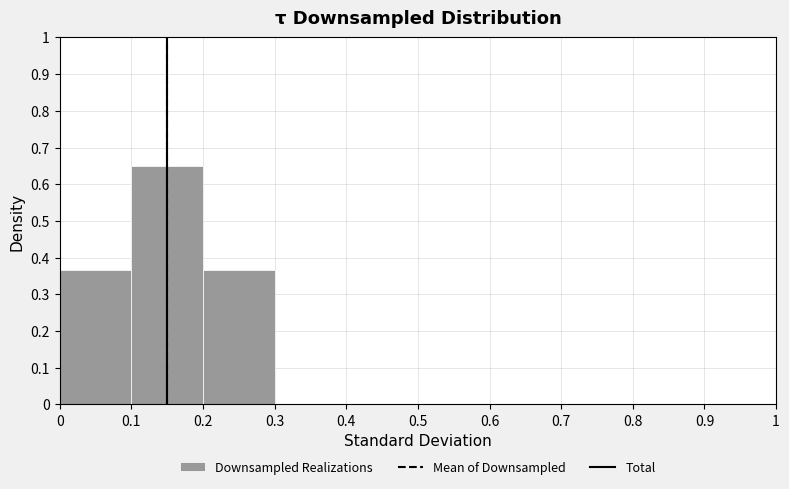

Which range on the x-axis has the tallest bar?

0.1 to 0.2